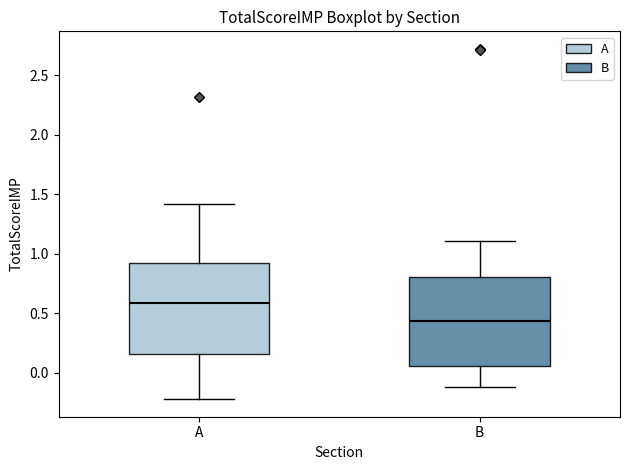

Where does the lower whisker of the box for B end on the y-axis? The values are not printed on the chart, so give them approximately, as read against the axis.

-0.10